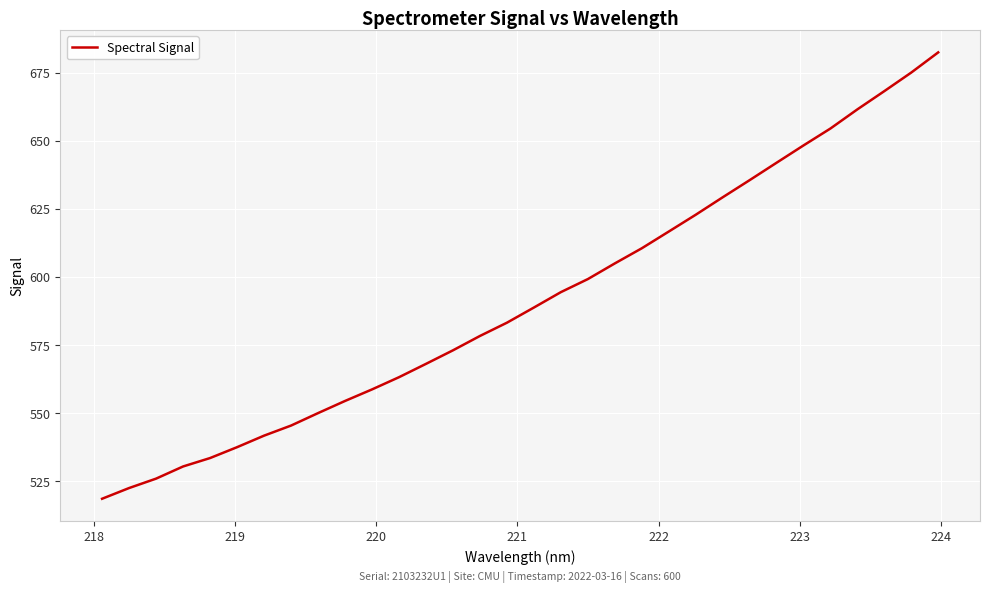

What is the greatest value displayed?

682.5